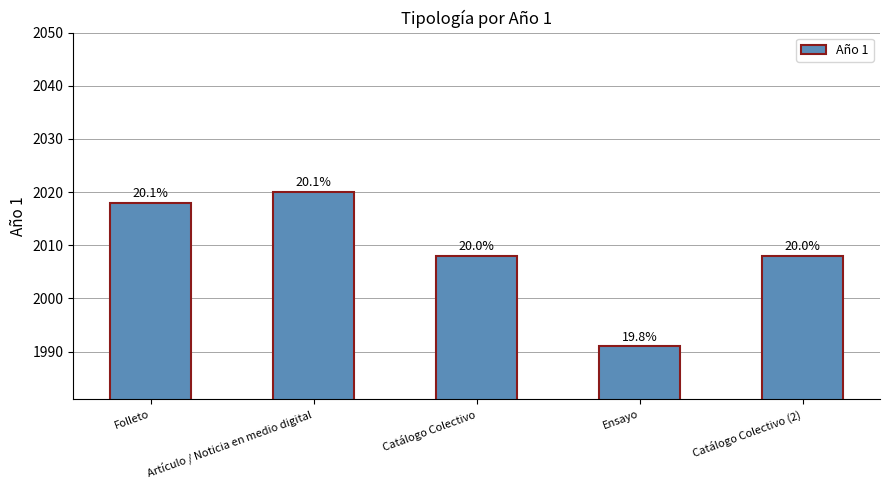

What is the change in value from Folleto to Catálogo Colectivo (2)?

-10